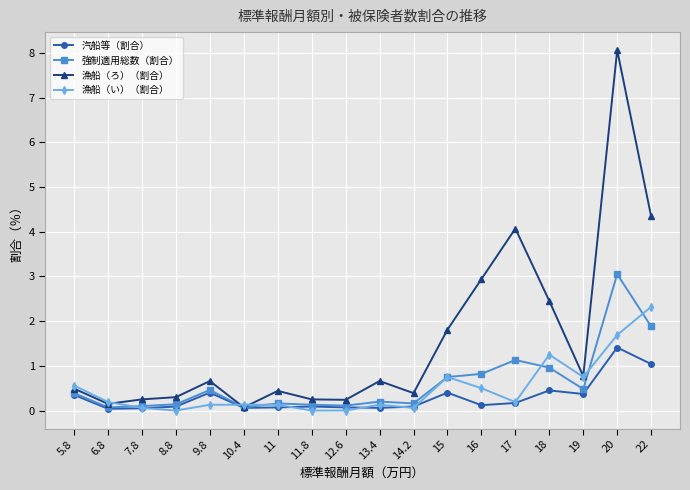

The value of 汽船等（割合） at 7.8 is 0.1. True or false?

True